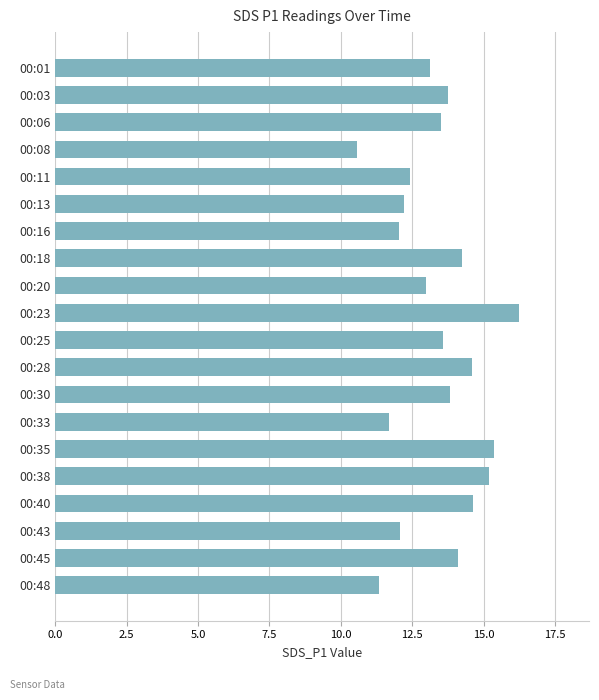

What is the difference between the values at 00:23 and 00:25?

2.7